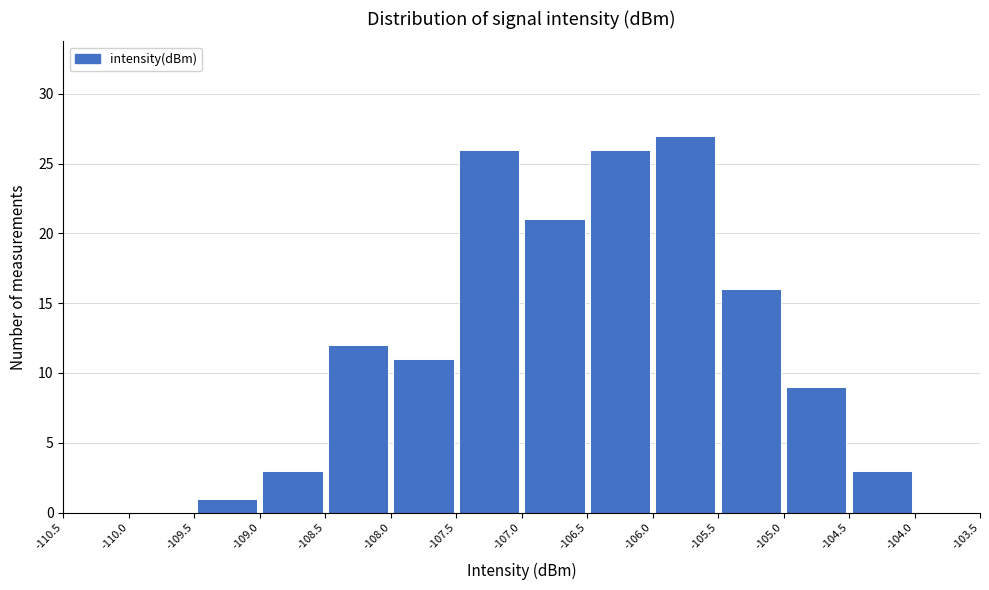

Reading left to right, list every bar in this chart as the range it spans on the x-axis followed by its height. The values are not printed on the chart, so give them approximately, as read against the axis.

-110.5 to -110.0: 0
-110.0 to -109.5: 0
-109.5 to -109.0: 1
-109.0 to -108.5: 3
-108.5 to -108.0: 12
-108.0 to -107.5: 11
-107.5 to -107.0: 26
-107.0 to -106.5: 21
-106.5 to -106.0: 26
-106.0 to -105.5: 27
-105.5 to -105.0: 16
-105.0 to -104.5: 9
-104.5 to -104.0: 3
-104.0 to -103.5: 0